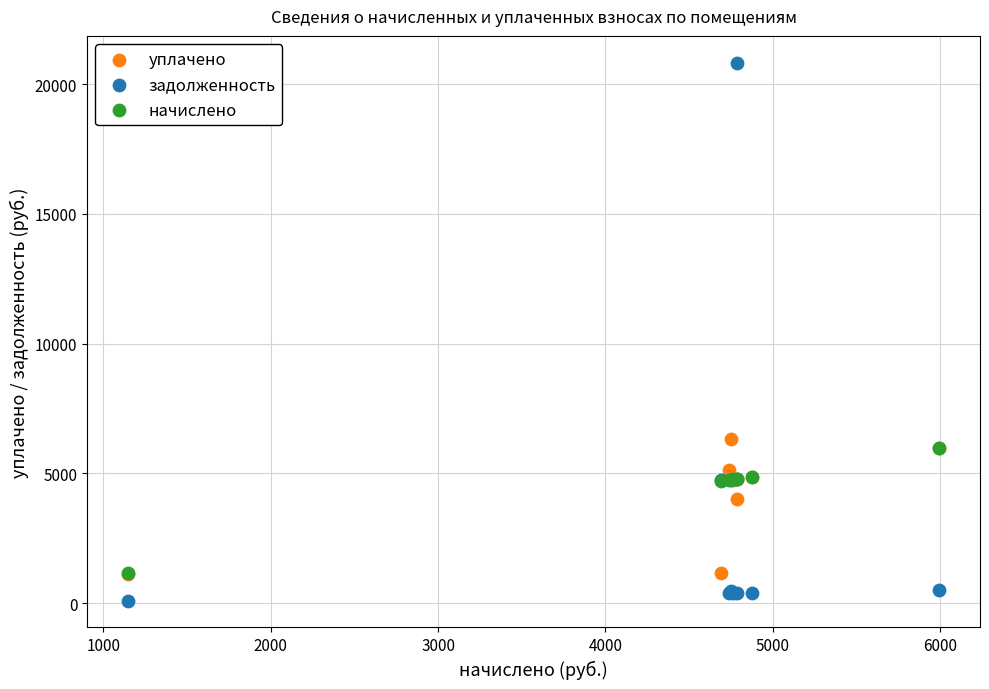

In the уплачено series, what Y value is closest to 3732?

4000.0